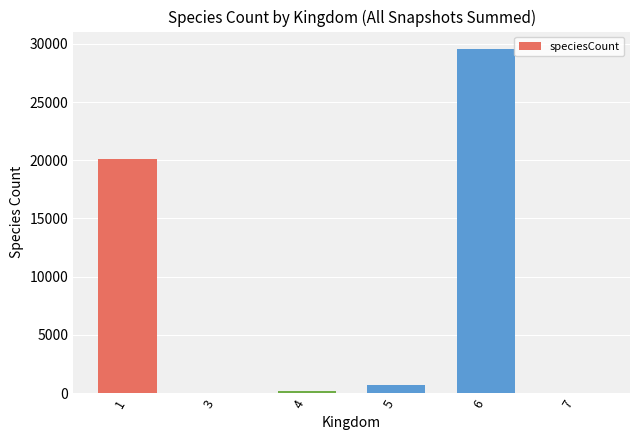

Where is the data nearest to the value 14809?

1